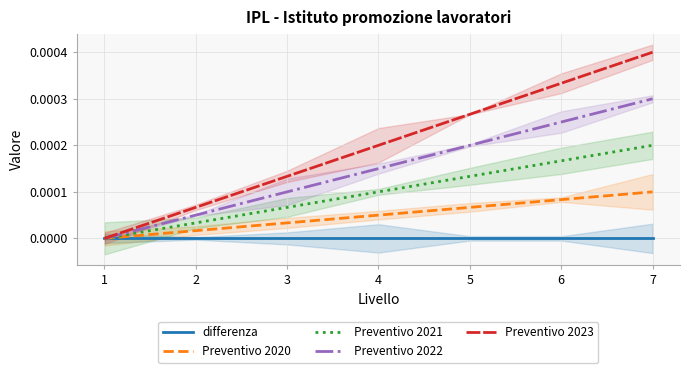

Is this an area chart (filled region under the line)?

No